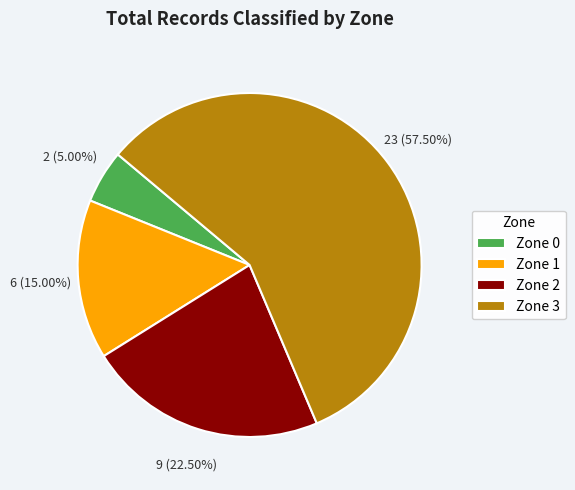

To the nearest percent, what portion does Zone 1 represent?

15%